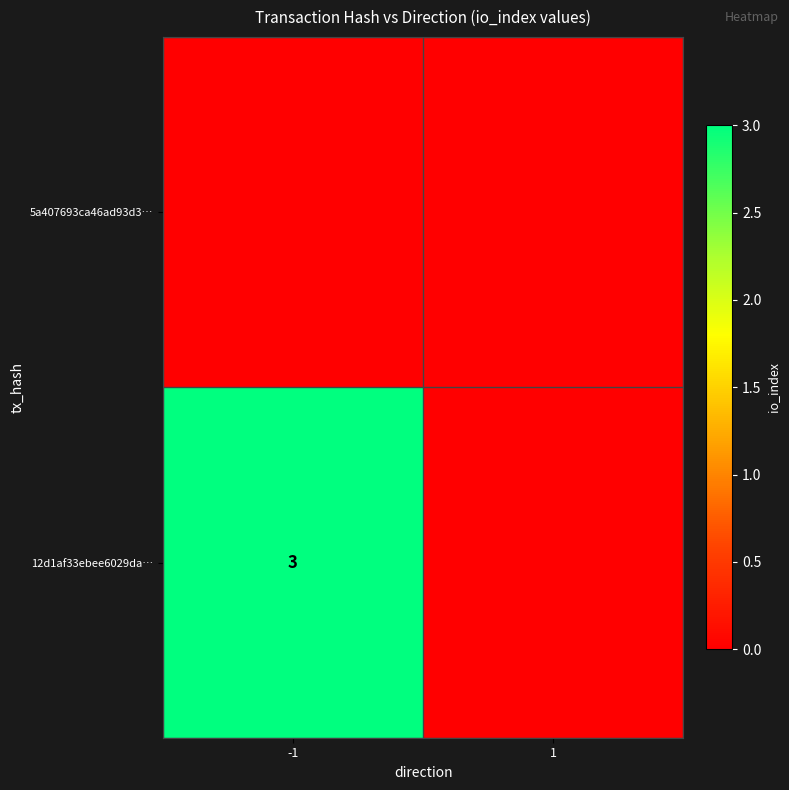

The 12d1af33ebee6029da… series shows 1 at -1. True or false?

False